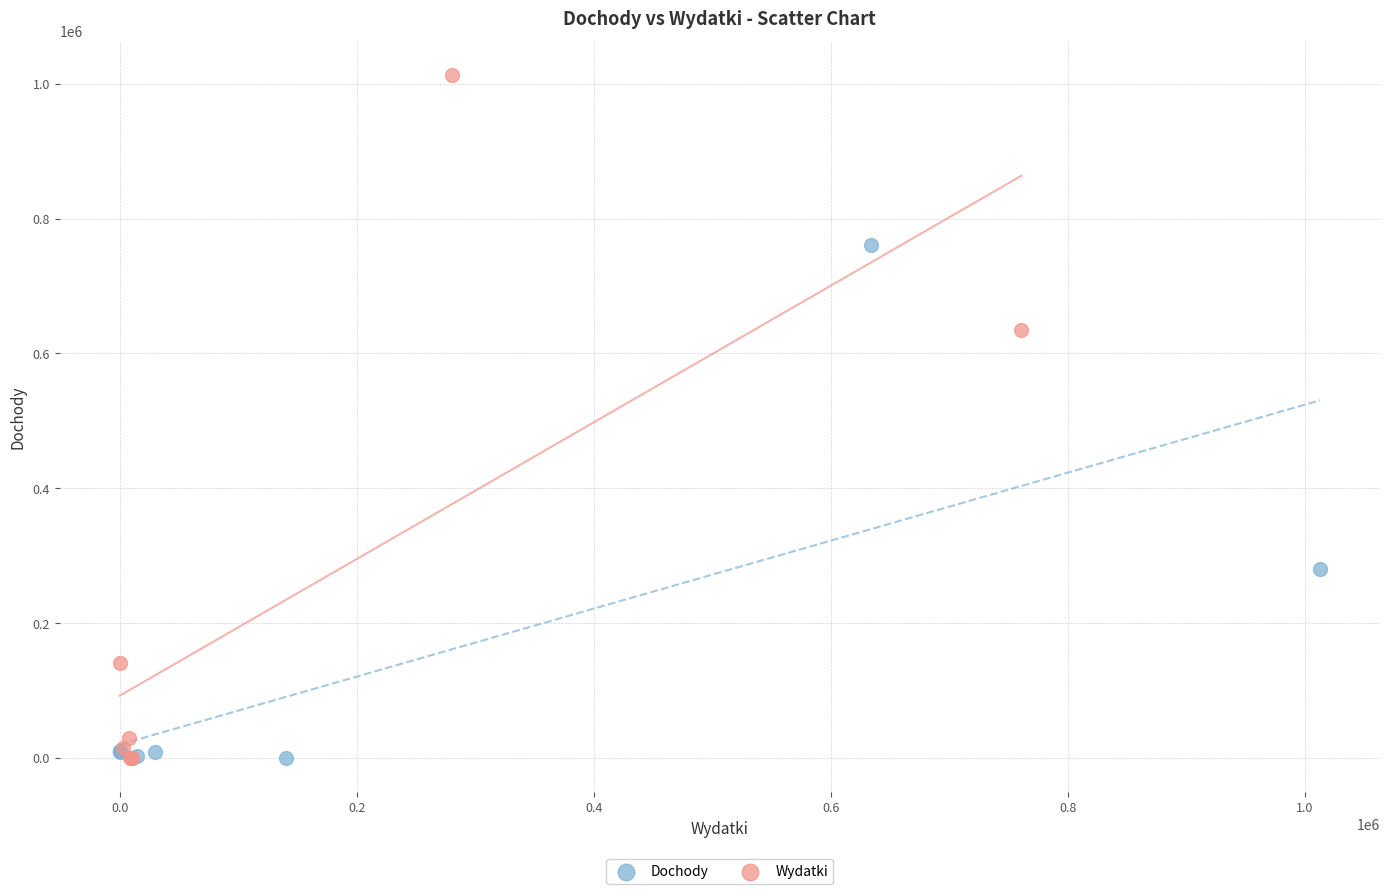

Which series contains the highest Y value?

Wydatki